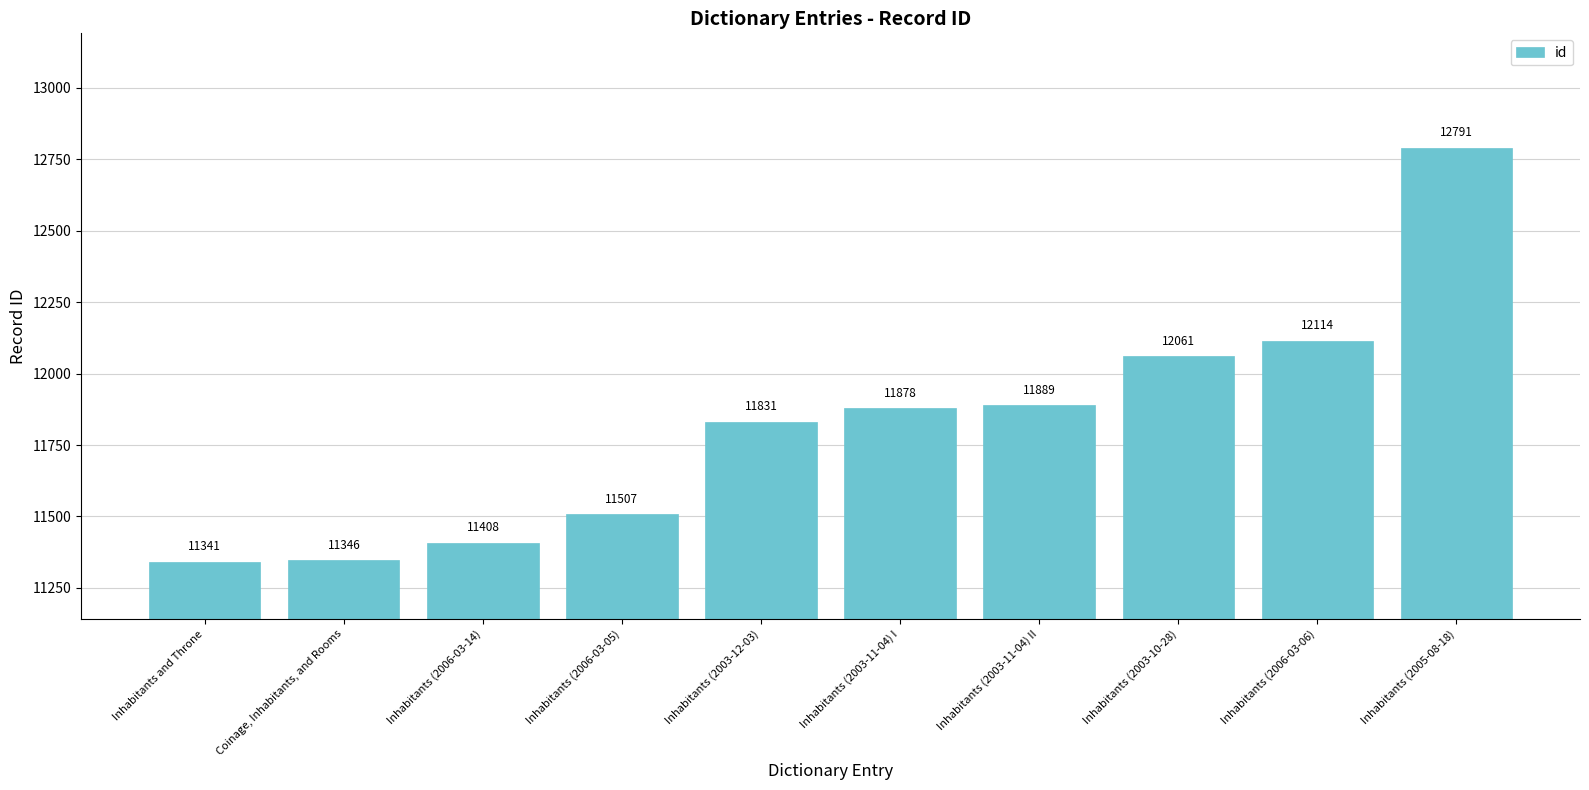

The value at Coinage, Inhabitants, and Rooms is 18509. True or false?

False